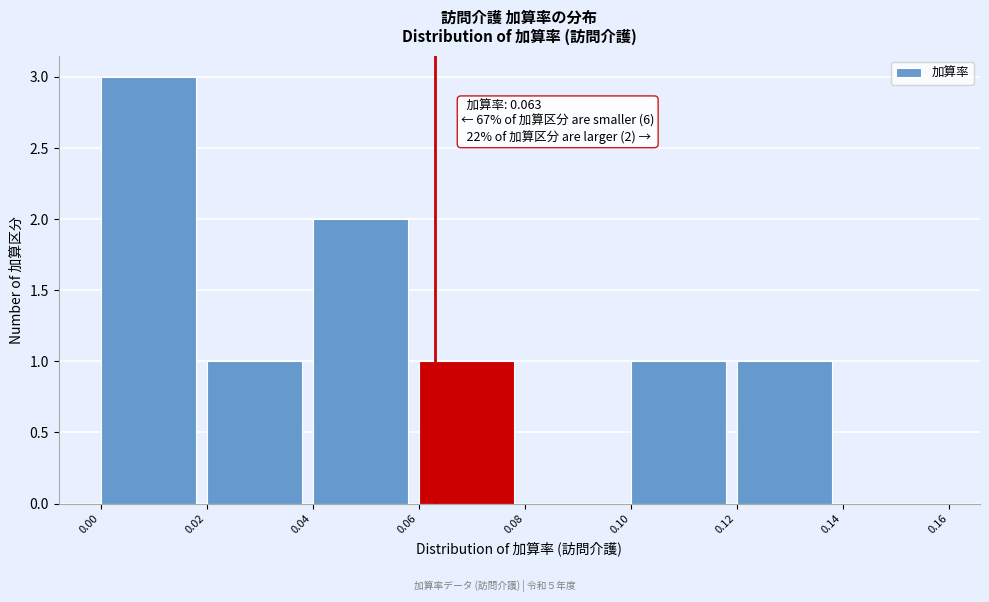

Over which range of the x-axis is the bar tallest?

0.00 to 0.02